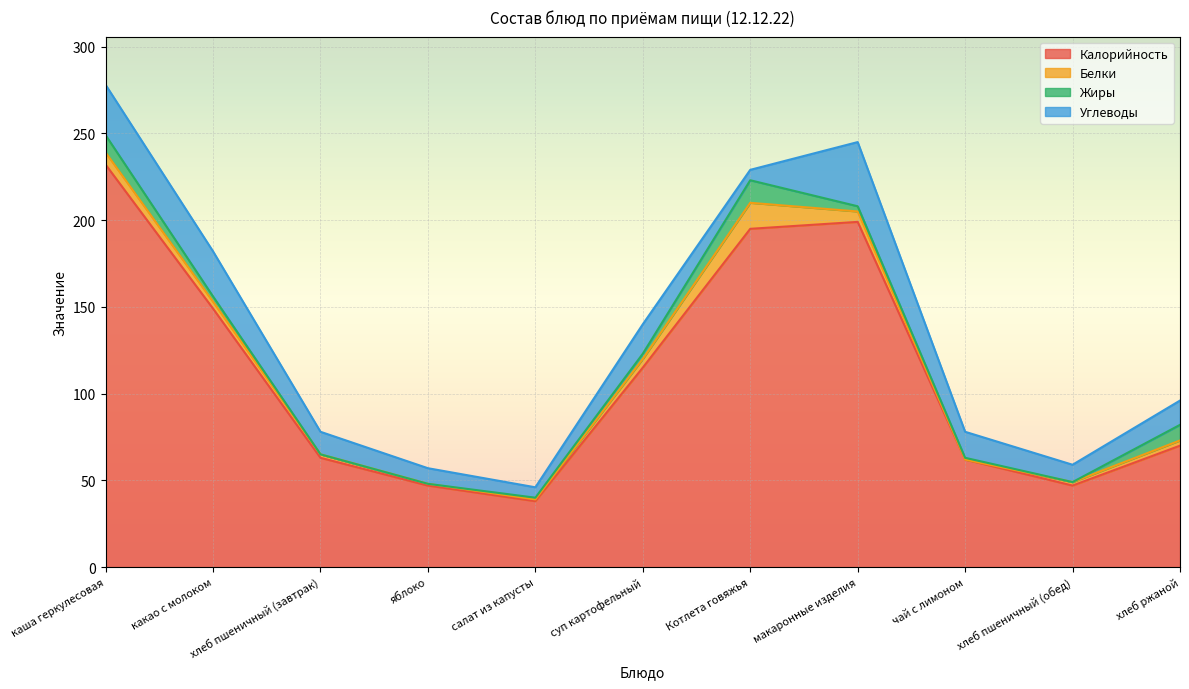

At which category is the sum across all series the highest?

каша геркулесовая